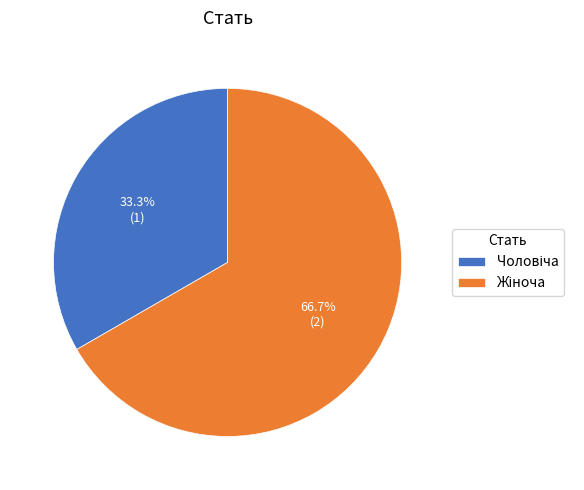

Is there a majority slice in this chart?

Yes